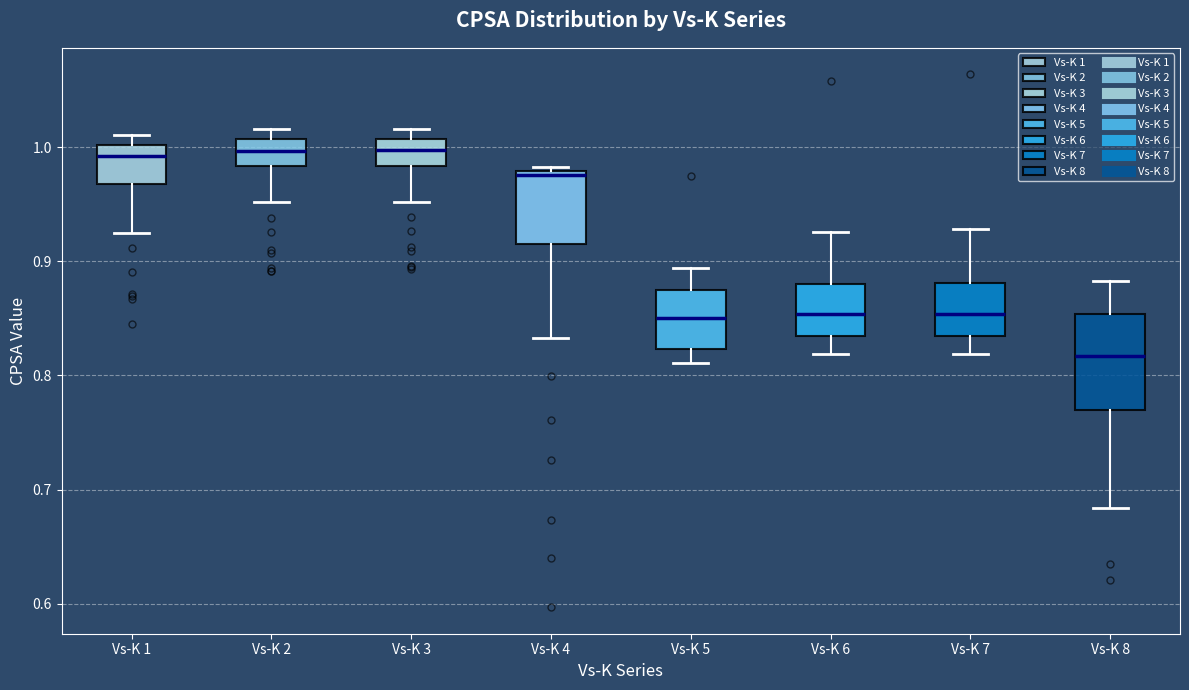

Reading left to right, transcribe this box plot: for each box, give where its median line is, the range the box spans, and where its two whiskers end, as read against the y-axis. The values are not printed on the chart, so give them approximately, as read against the axis.

Vs-K 1: median 0.99, box 0.97 to 1.00, whiskers 0.93 to 1.01
Vs-K 2: median 1.00, box 0.98 to 1.01, whiskers 0.95 to 1.02
Vs-K 3: median 1.00, box 0.98 to 1.01, whiskers 0.95 to 1.02
Vs-K 4: median 0.98 (just below the box's upper edge), box 0.91 to 0.98, whiskers 0.83 to 0.98 (just above the box's upper edge)
Vs-K 5: median 0.85, box 0.82 to 0.87, whiskers 0.81 to 0.89
Vs-K 6: median 0.85, box 0.83 to 0.88, whiskers 0.82 to 0.93
Vs-K 7: median 0.85, box 0.83 to 0.88, whiskers 0.82 to 0.93
Vs-K 8: median 0.82, box 0.77 to 0.85, whiskers 0.68 to 0.88